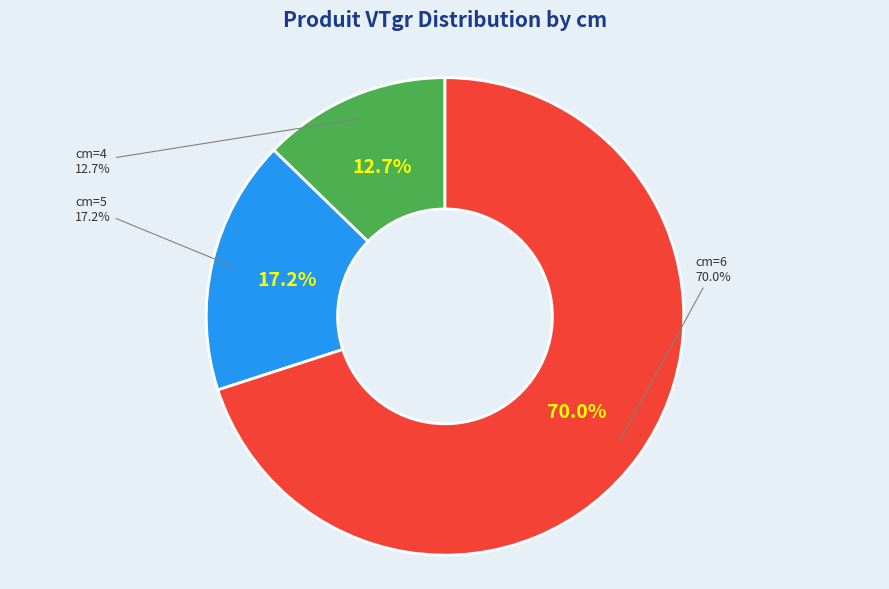

Approximately how many times larger is the value at 6 compared to 4?

5.5